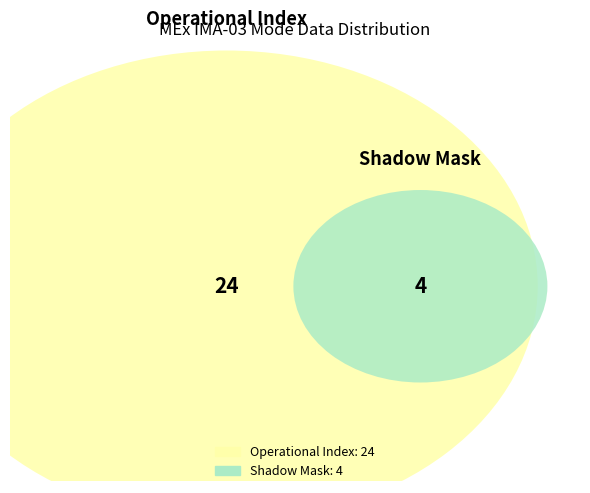

What is the majority slice?

Operational Index